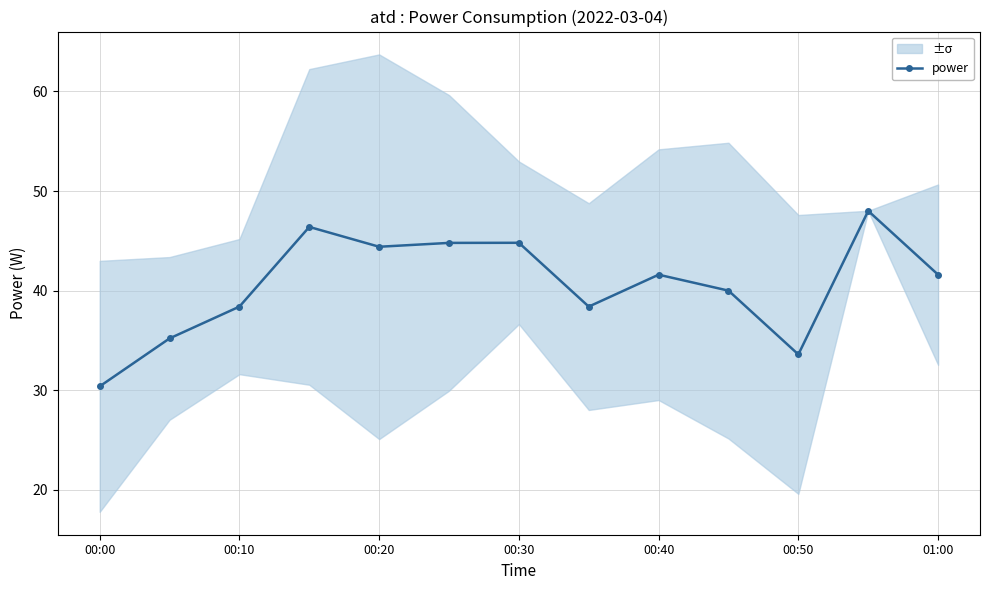

How many values are below 41?

6